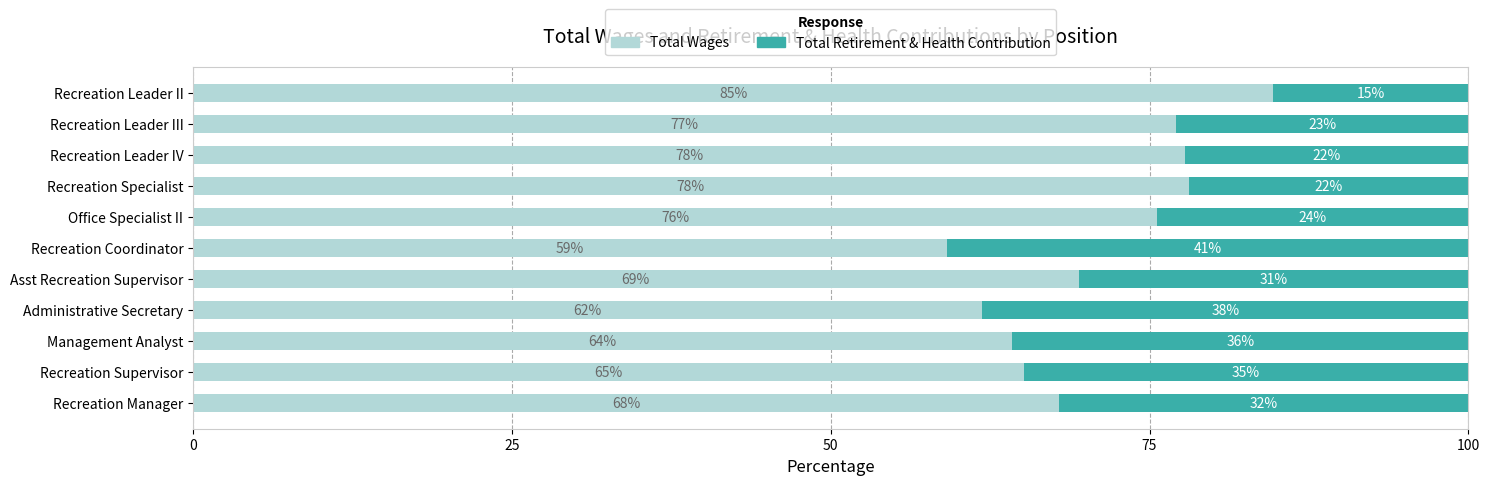

What is the total value across all series at Recreation Leader II?

100.0